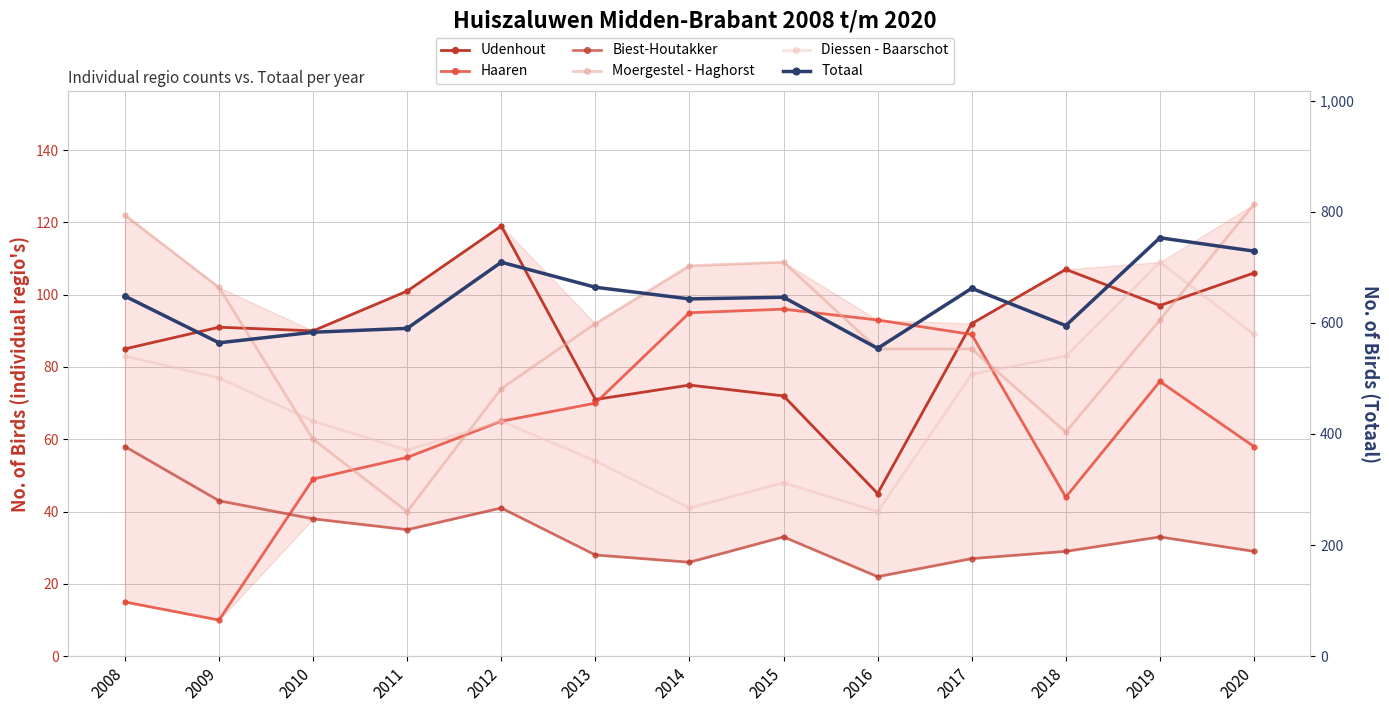

How many lines are shown in the chart?

6